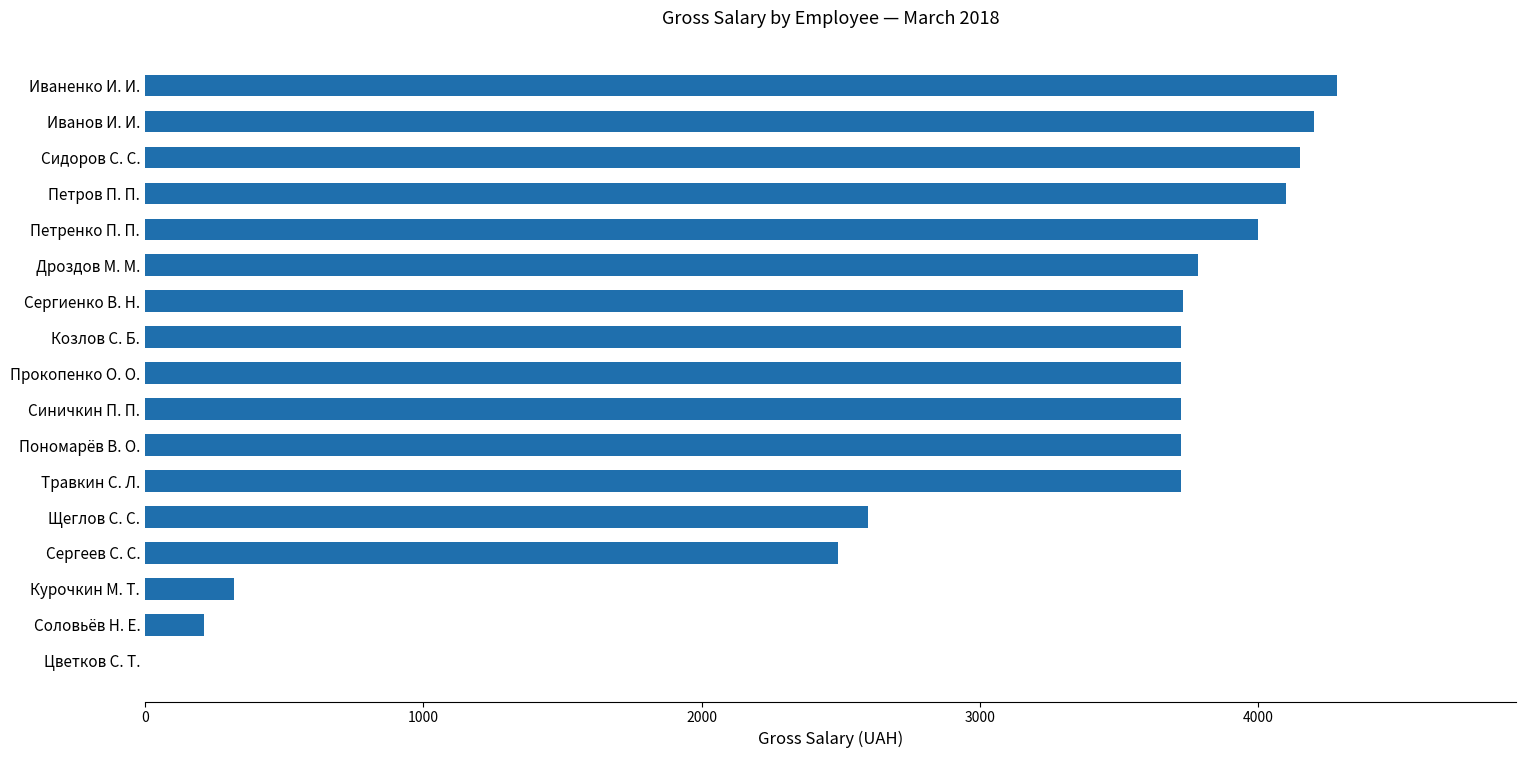

What is the sum of the values at Щеглов С. С. and Иванов И. И.?

6798.0